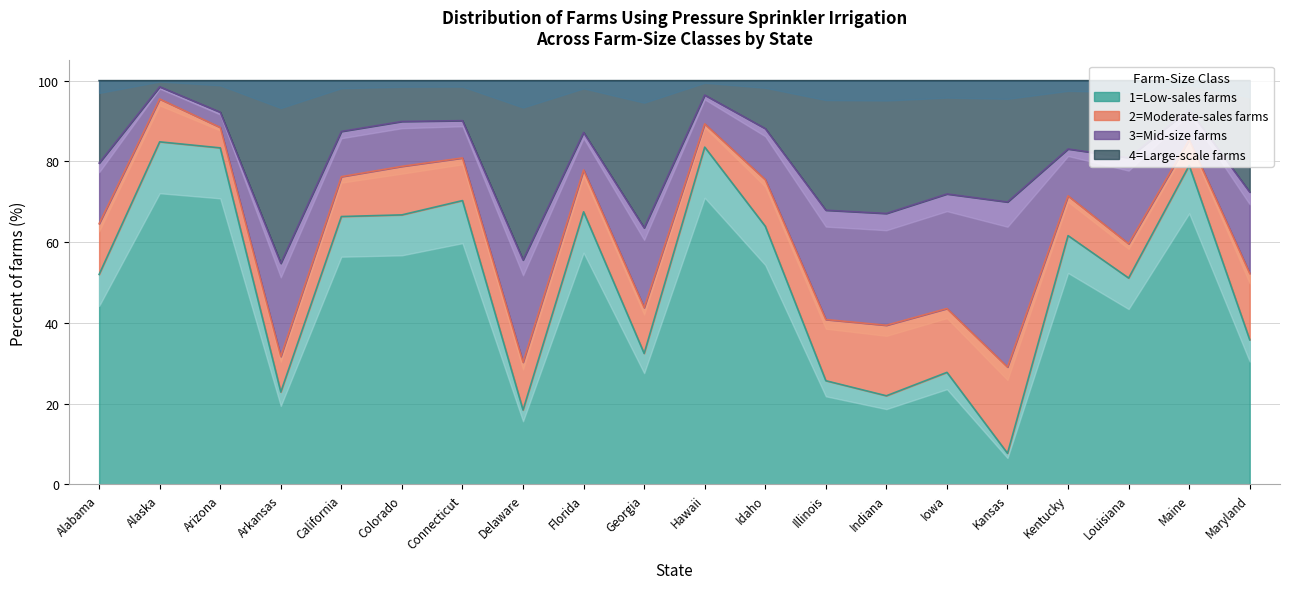

At which label is 1=Low-sales farms closest to 46?

Louisiana